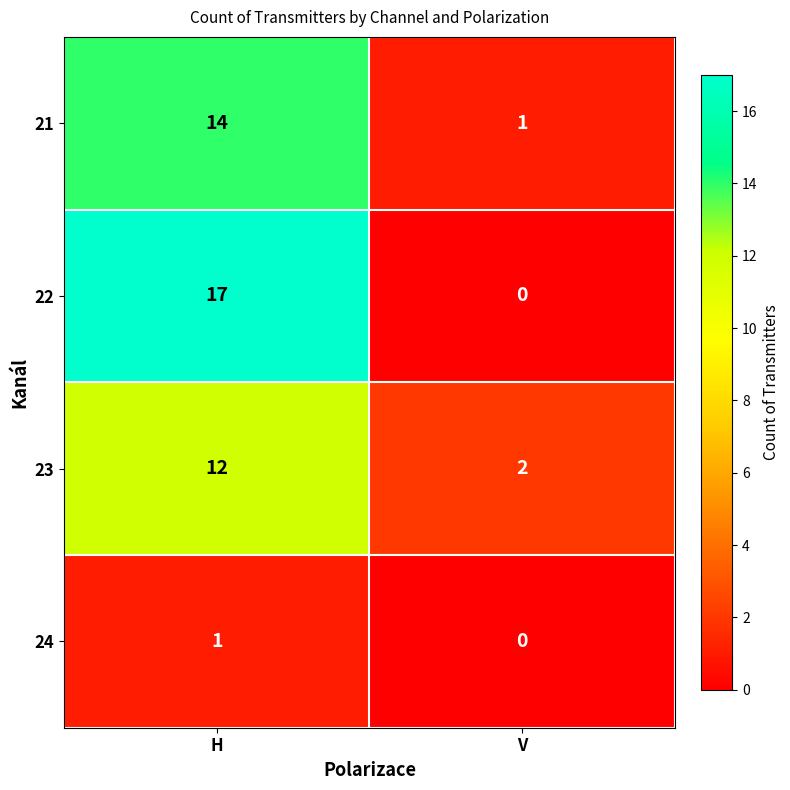

What is the sum of the 22 values at H and V?

17